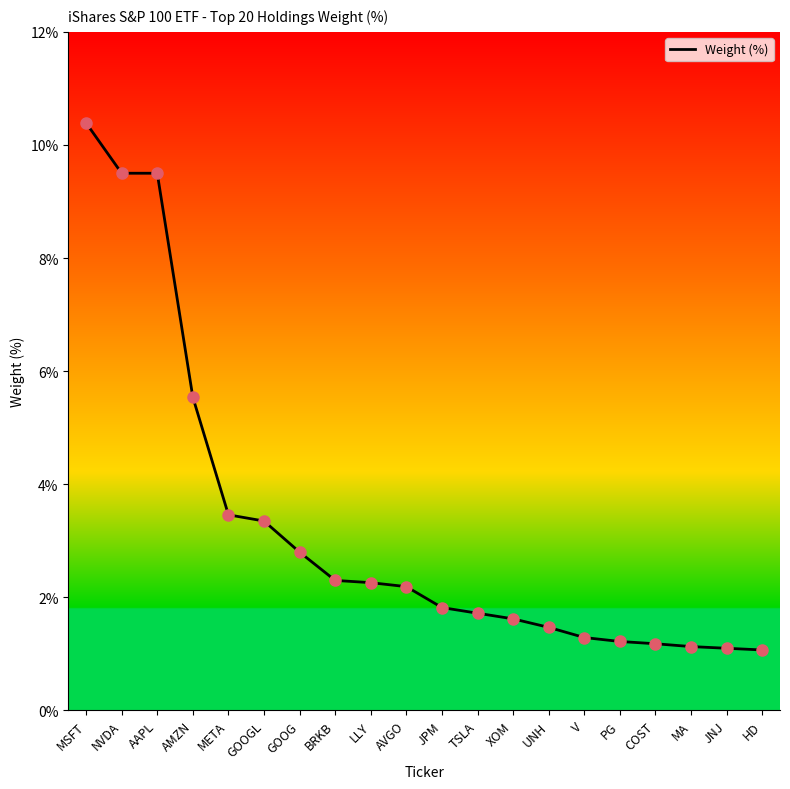

What is the change in value from GOOG to UNH?

-1.3